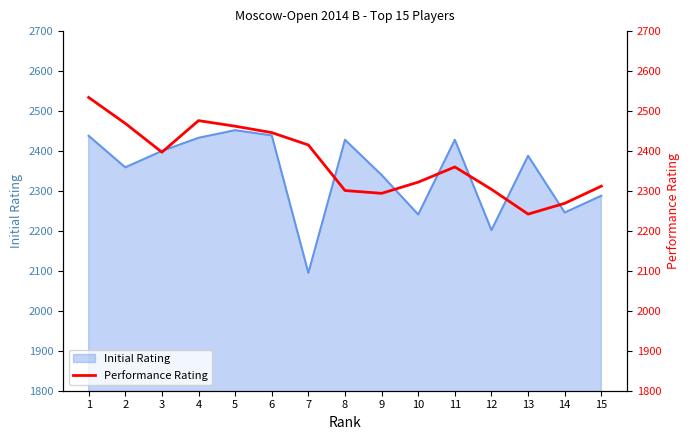

Which category has the highest value across all series?

1